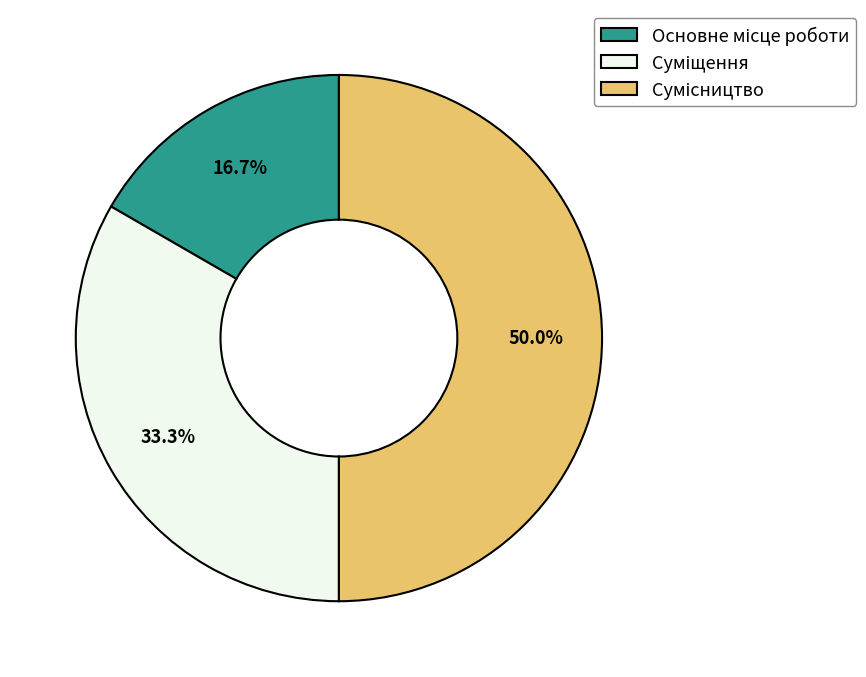

Does Сумісництво account for over 50% of the chart?

No